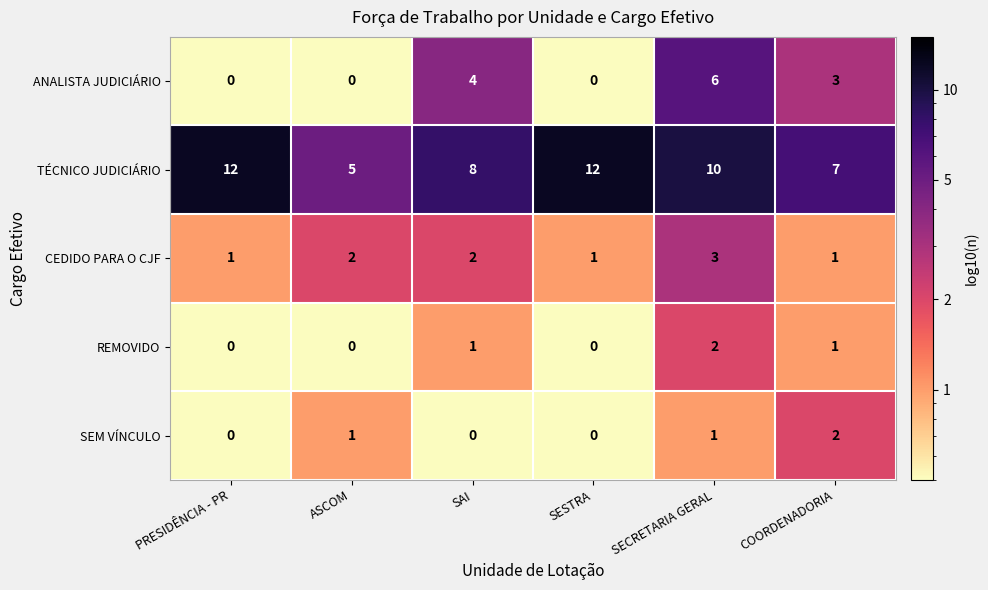

Which series changed the most between ASCOM and SECRETARIA GERAL?

ANALISTA JUDICIÁRIO